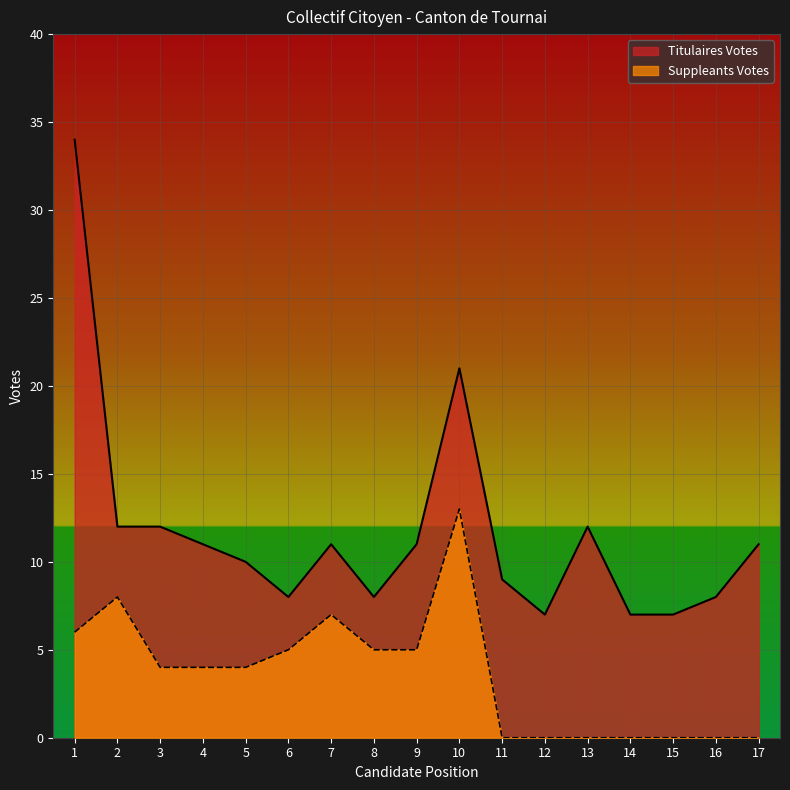

What is the greatest value displayed?

34